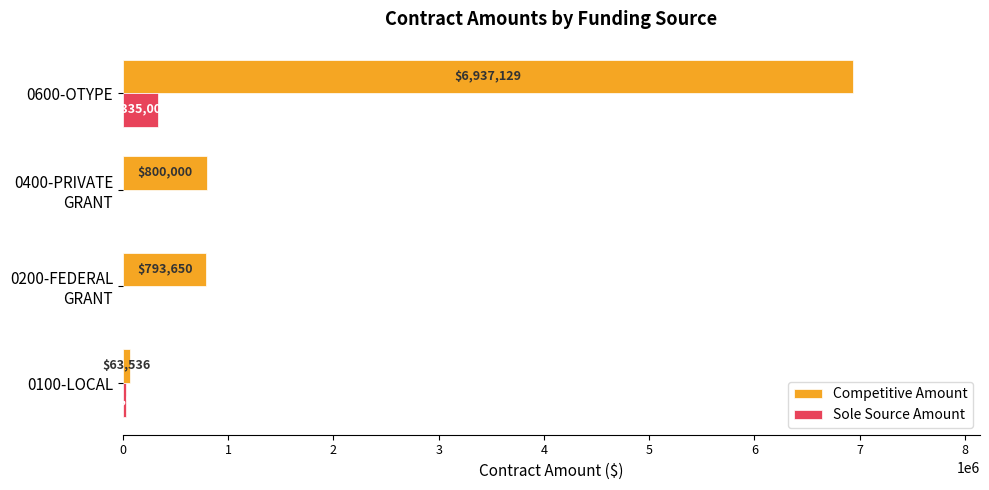

How many distinct data groups are displayed?

2